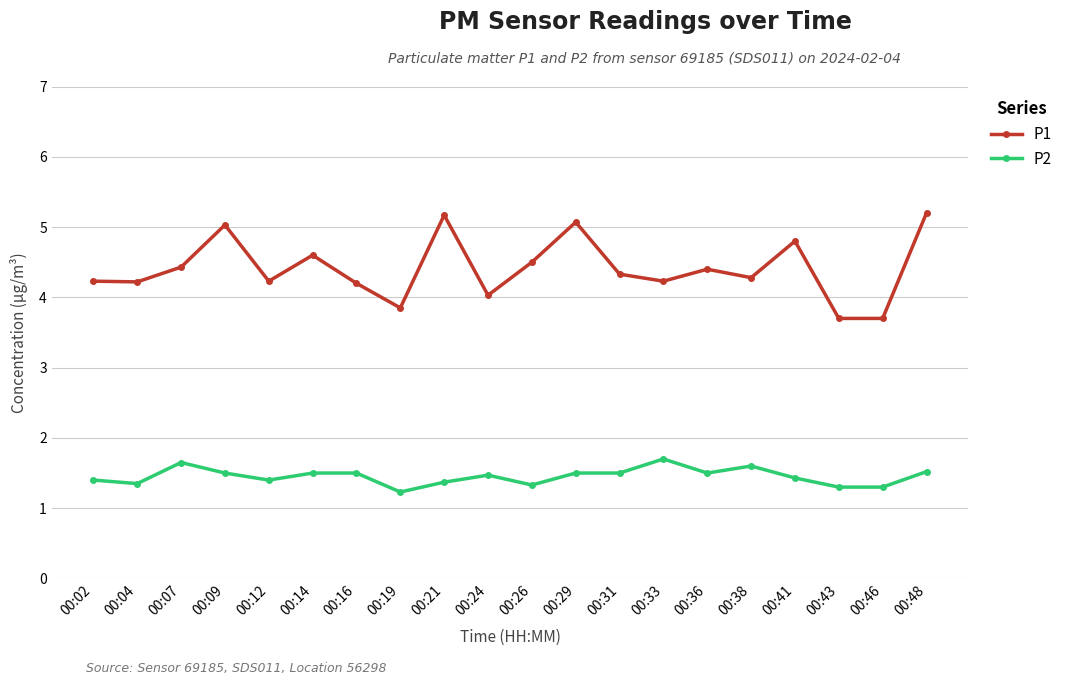

What is the maximum value for P2?

1.7